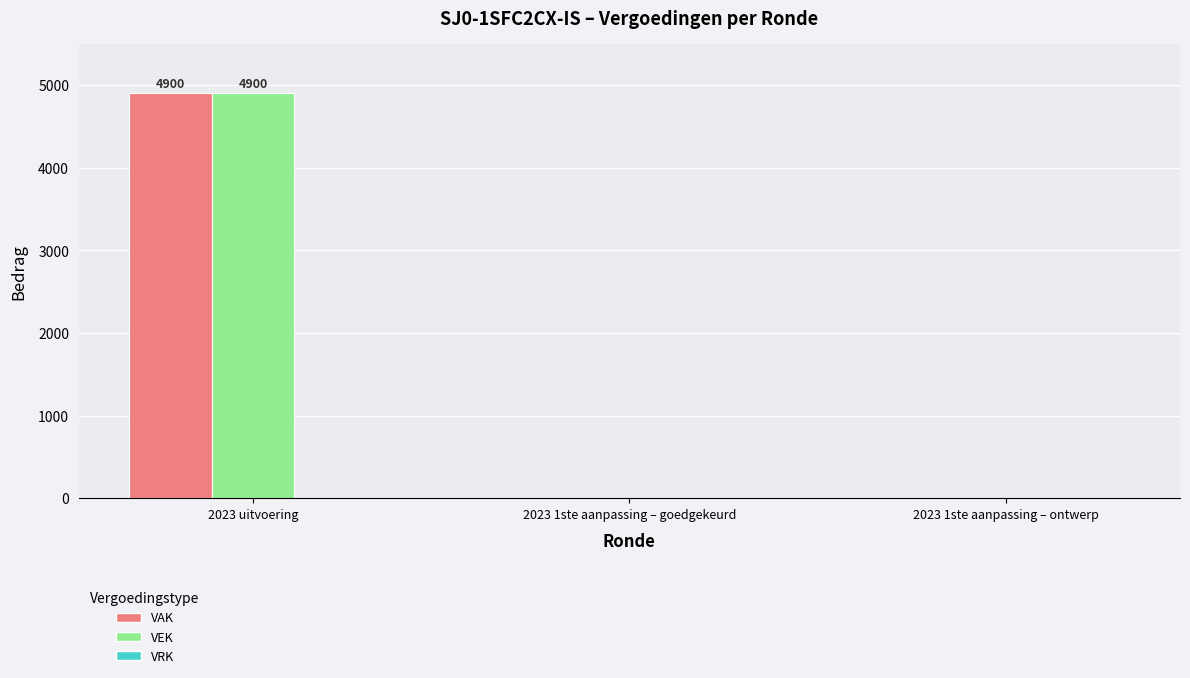

The value of VAK at 2023 uitvoering is 4900. True or false?

True